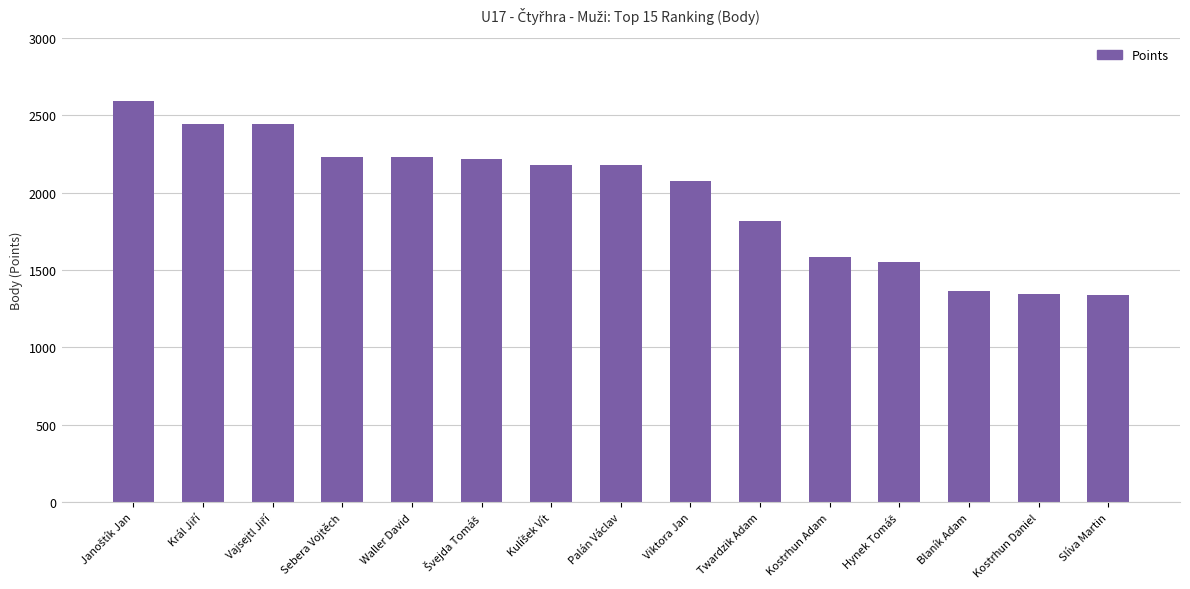

How many values are below 2181?

7